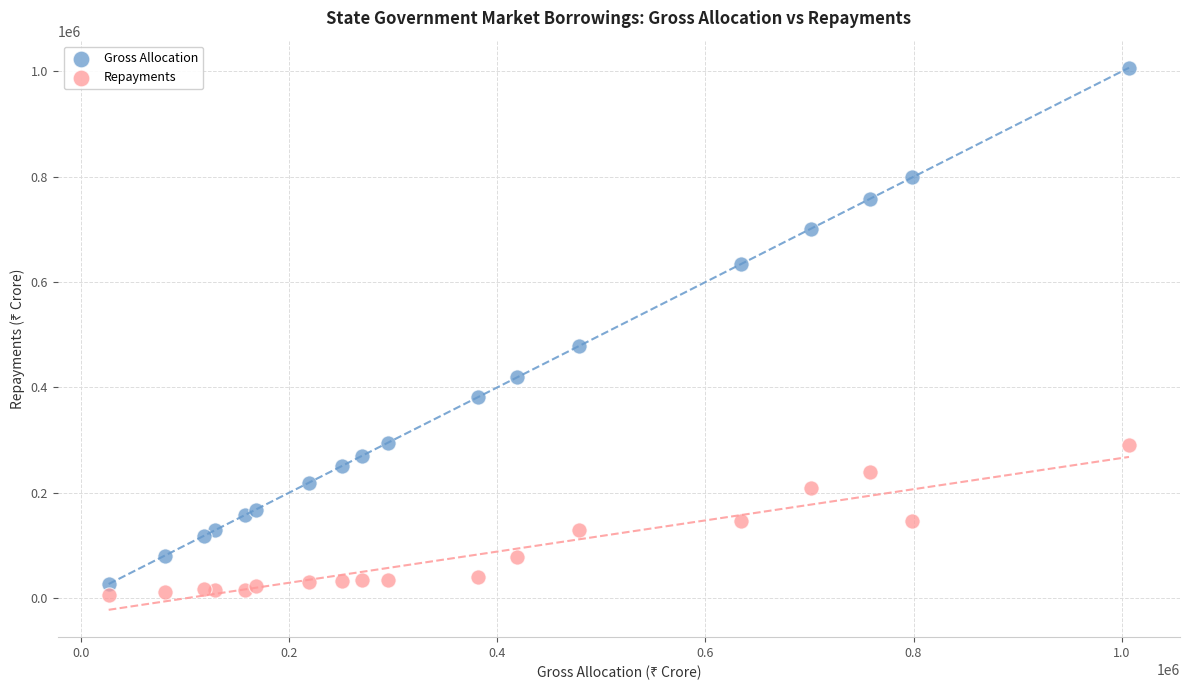

What is the X range (max minus min) for the scatter plot?

980458.0